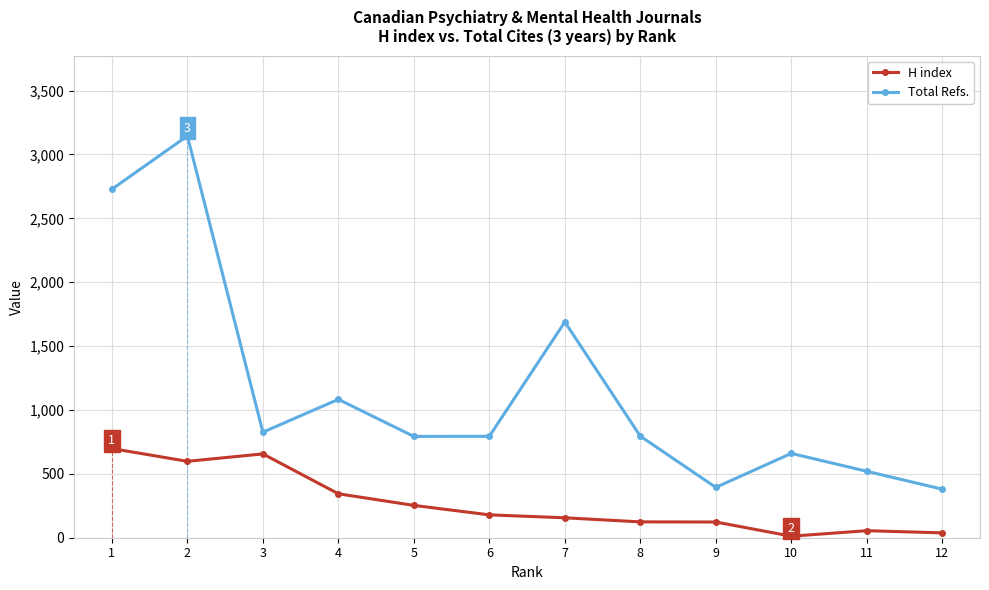

The value of Total Refs. at 4 is 1083. True or false?

True